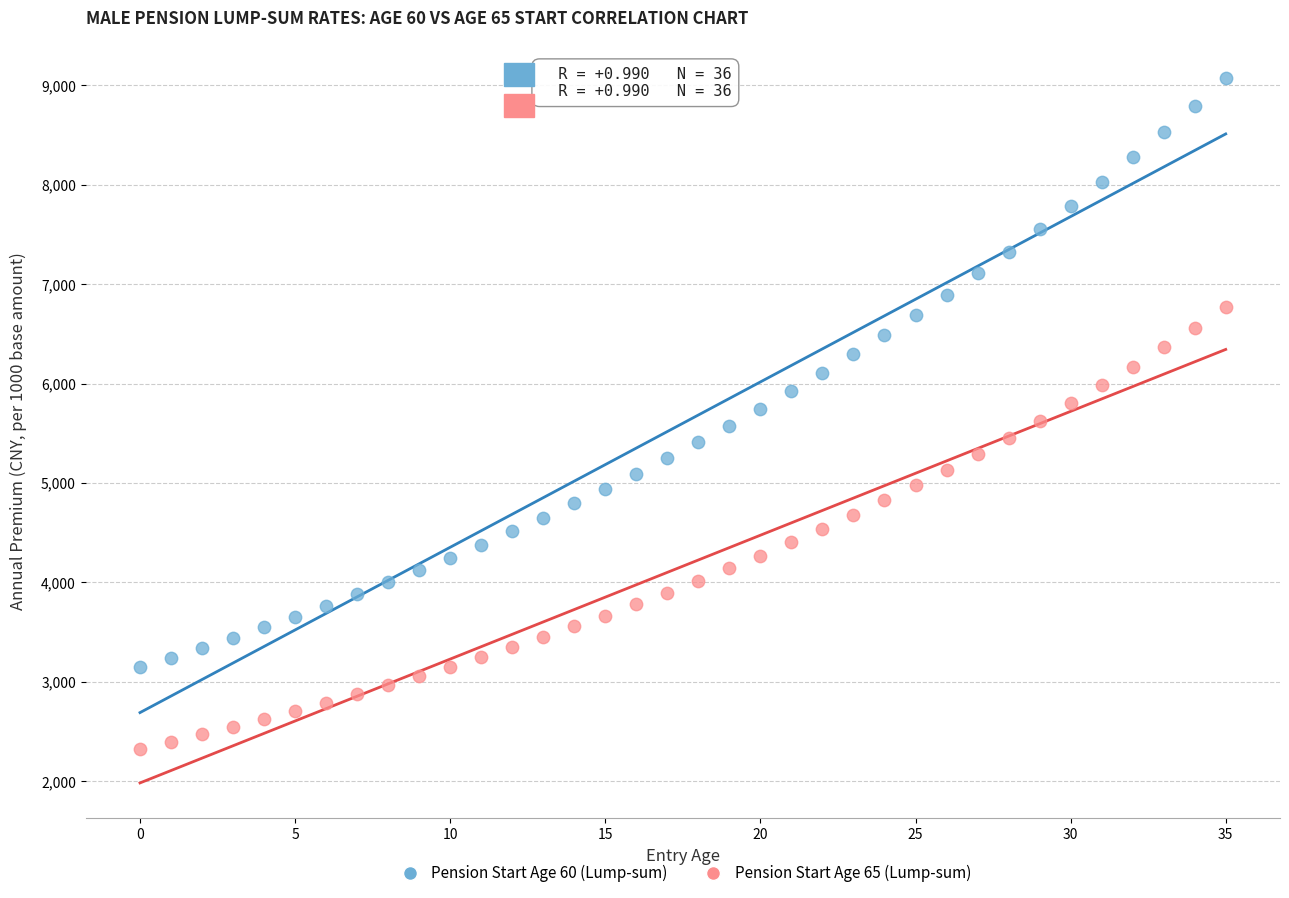

What are all the series names shown in the legend?

Pension Start Age 60 (Lump-sum), Pension Start Age 65 (Lump-sum)